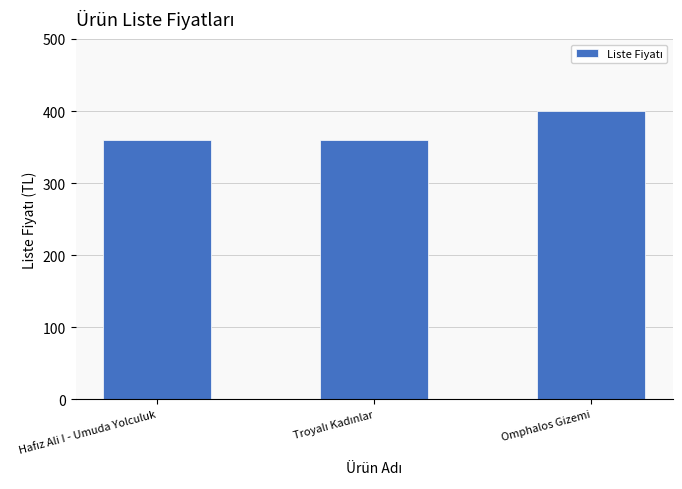

Reading left to right, list all the values displayed in this chart.

359.9	359.9	399.9